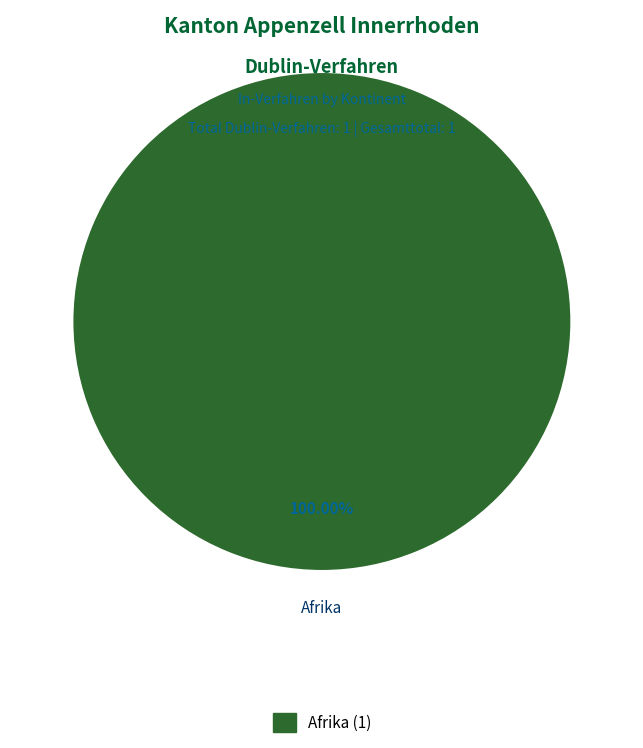

How many segments does this pie chart have?

1